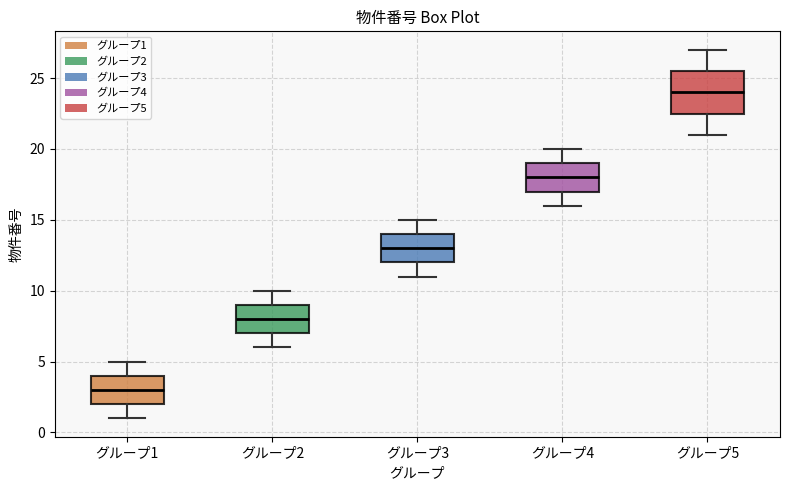

Which box has the lowest median line?

グループ1